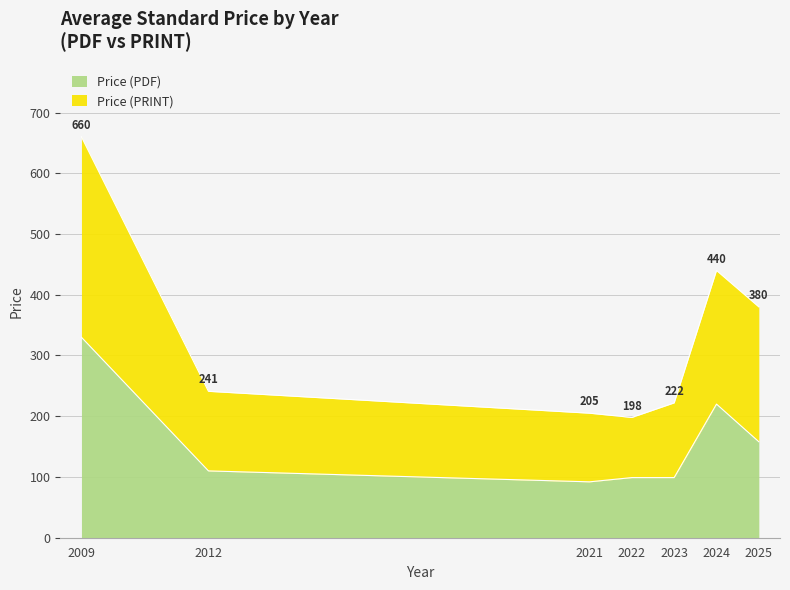

At which category does Price (PDF) reach its first local valley?

2021